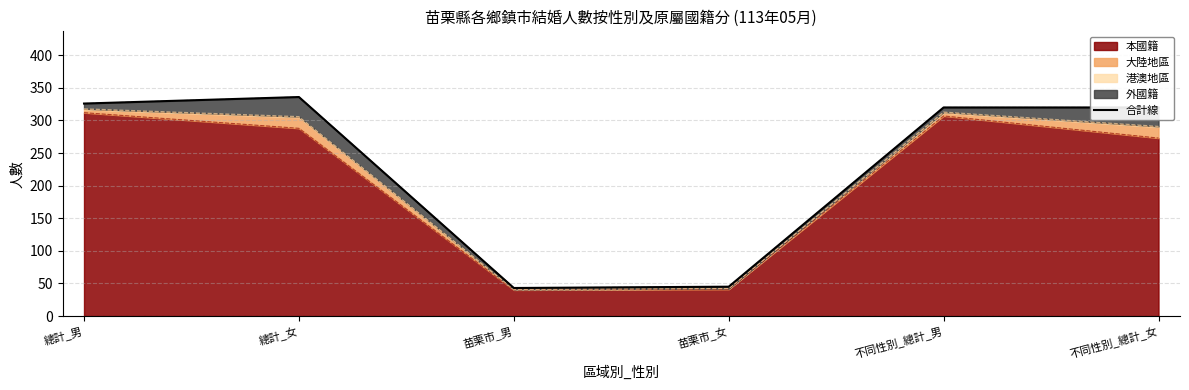

The value of 本國籍 at 不同性別_總計_男 is 307. True or false?

True